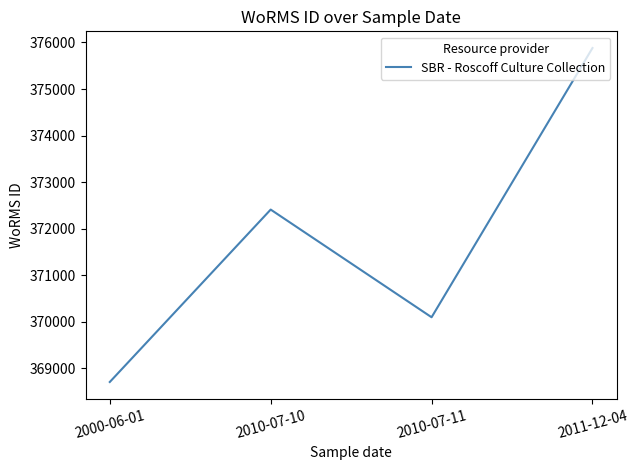

What is the smallest value displayed?

368706.0